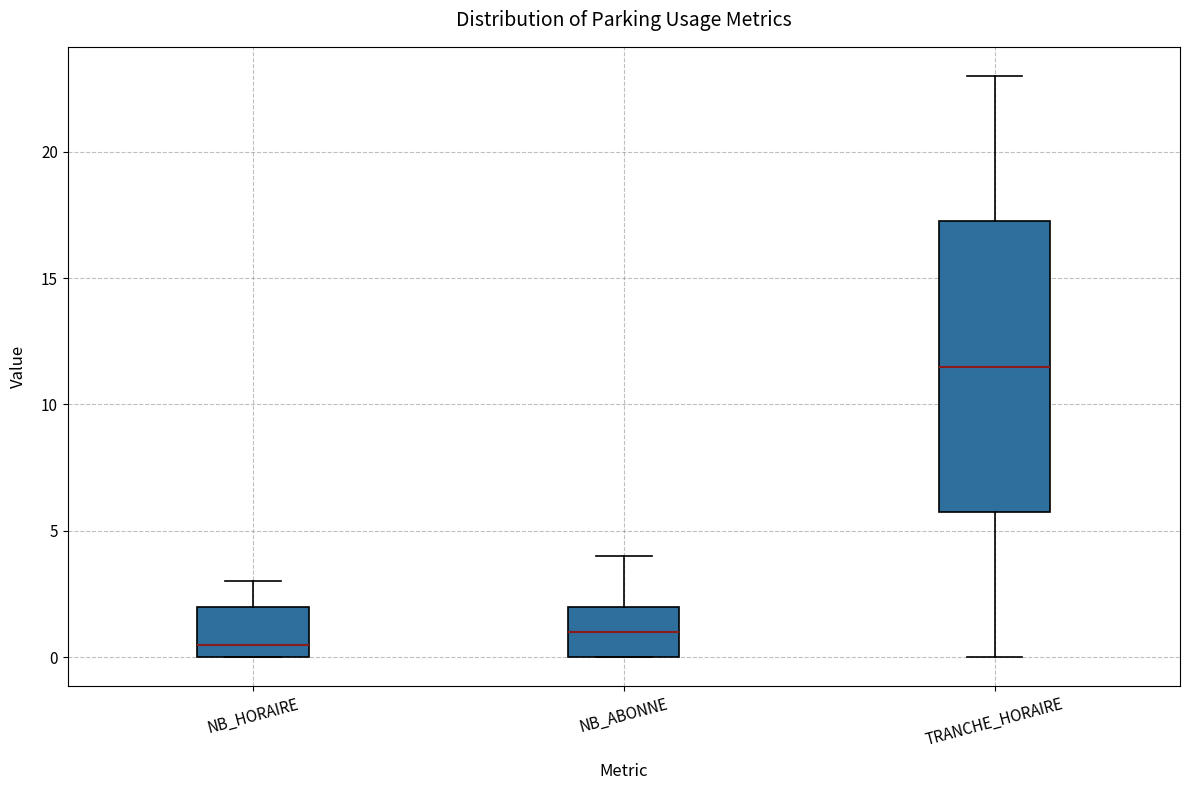

Reading left to right, transcribe this box plot: for each box, give where its median line is, the range the box spans, and where its two whiskers end, as read against the y-axis. The values are not printed on the chart, so give them approximately, as read against the axis.

NB_HORAIRE: median 0.5, box 0.0 to 2.0, whiskers 0.0 to 3.0
NB_ABONNE: median 1.0, box 0.0 to 2.0, whiskers 0.0 to 4.0
TRANCHE_HORAIRE: median 11.5, box 6.0 to 17.5, whiskers 0.0 to 23.0